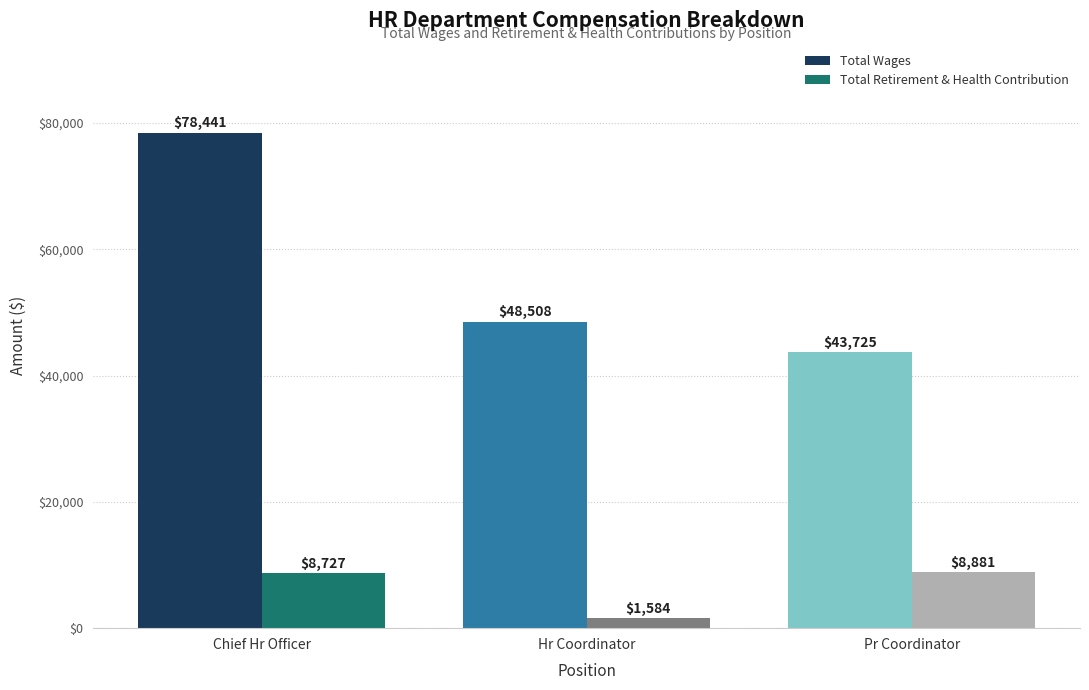

The value of Total Wages at Hr Coordinator is 78642. True or false?

False